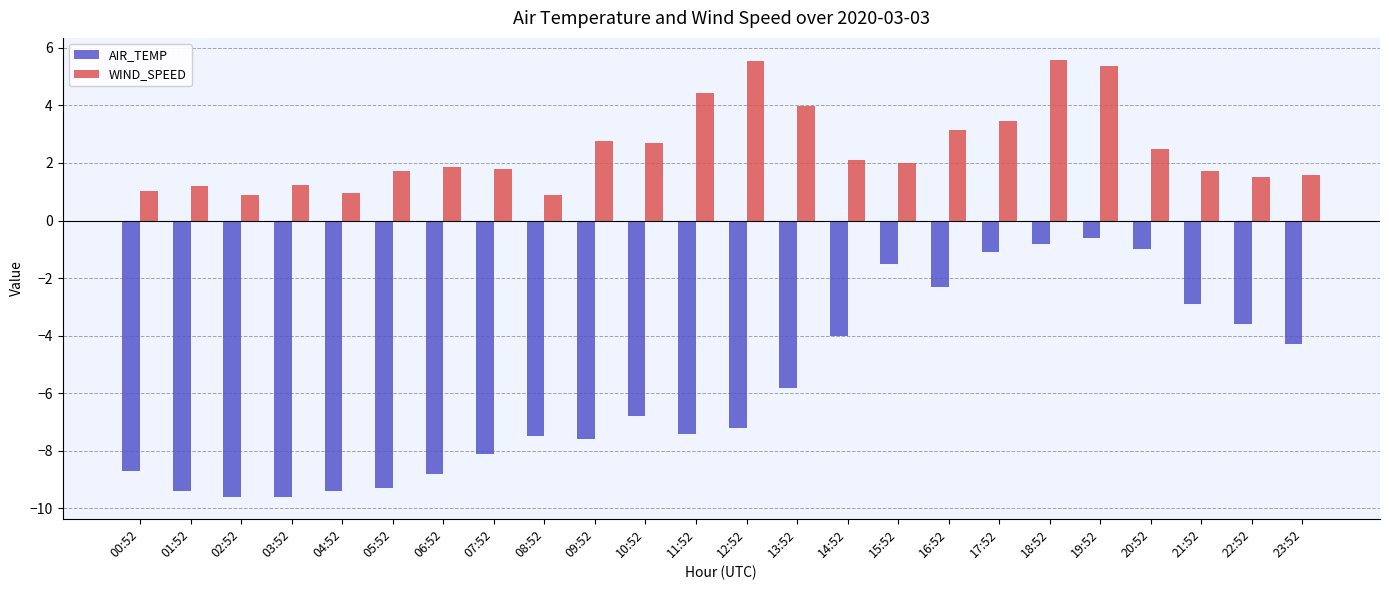

What is the difference between the WIND_SPEED values at 07:52 and 04:52?

0.8